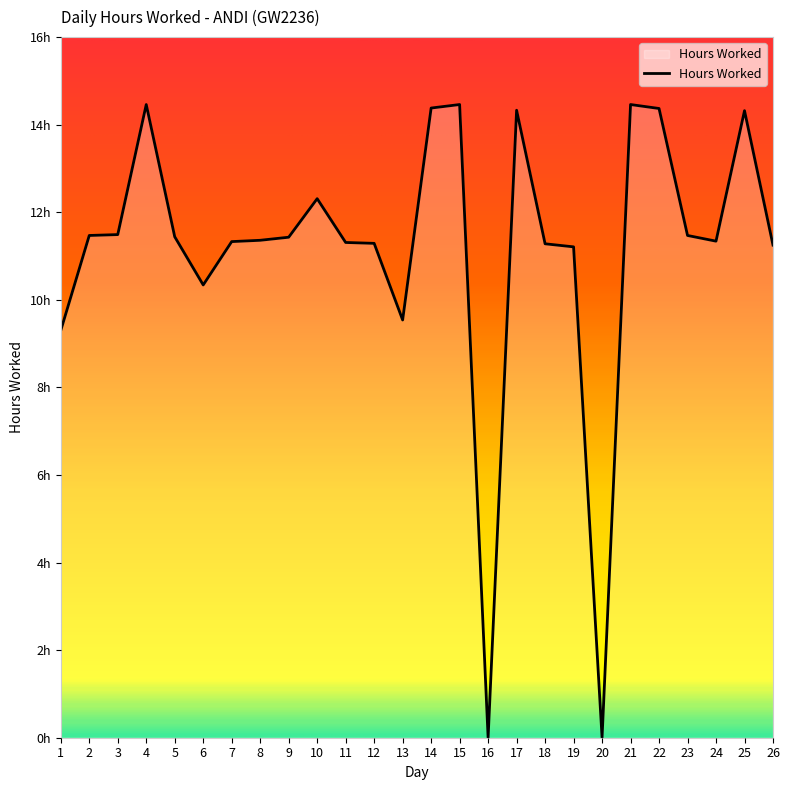

Reading left to right, what are all the values shown in this chart?

9.3	11.5	11.5	14.5	11.4	10.3	11.3	11.4	11.4	12.3	11.3	11.3	9.5	14.4	14.5	0.0	14.3	11.3	11.2	0.0	14.5	14.4	11.5	11.3	14.3	11.2